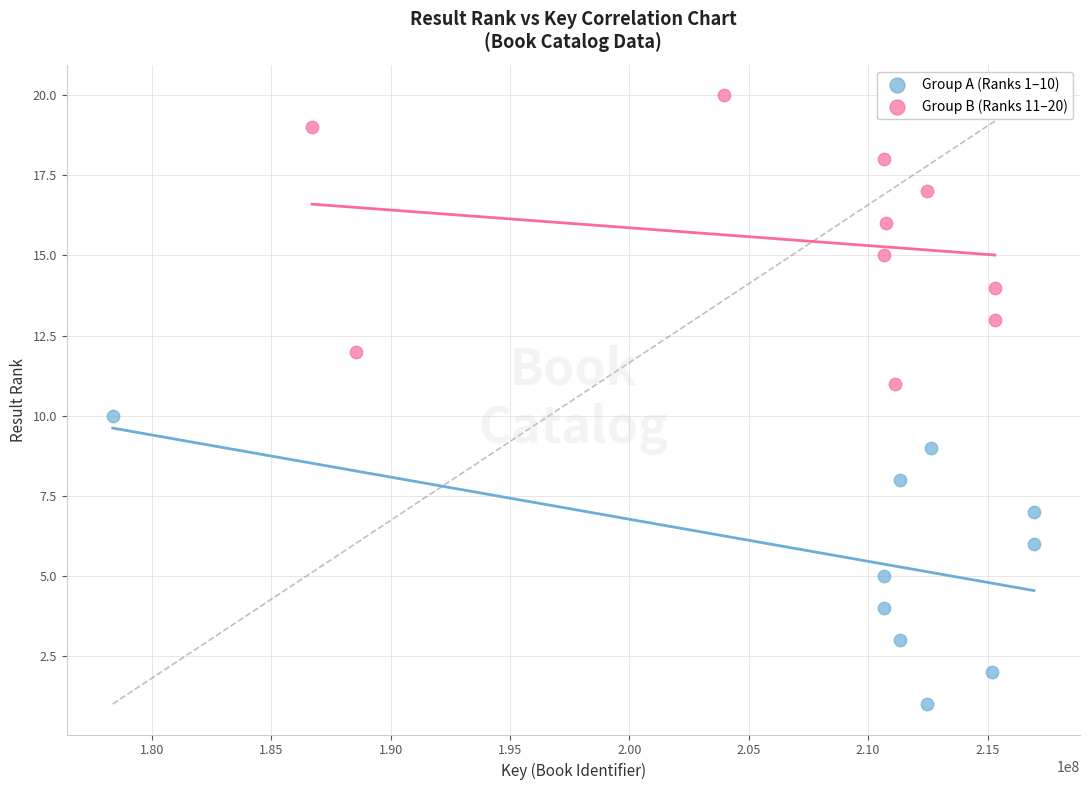

Which series contains the lowest Y value?

Group A (Ranks 1–10)